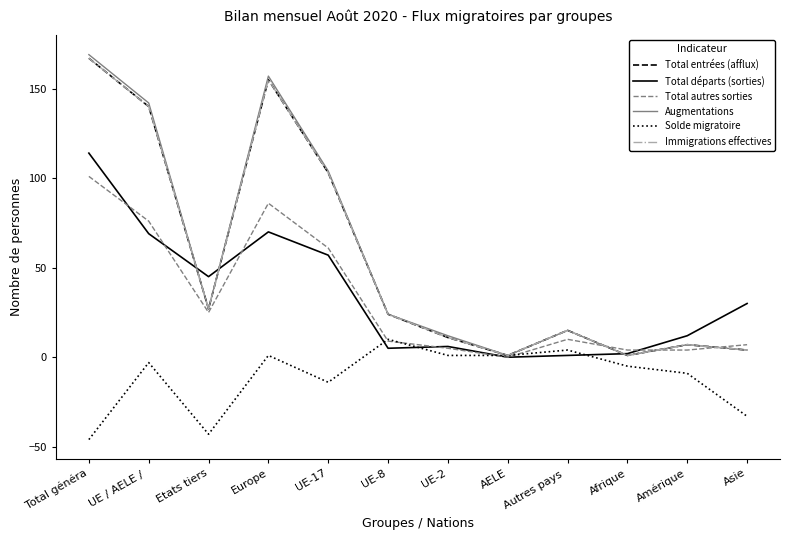

At which label does Total départs (sorties) first exceed 30?

Total généra